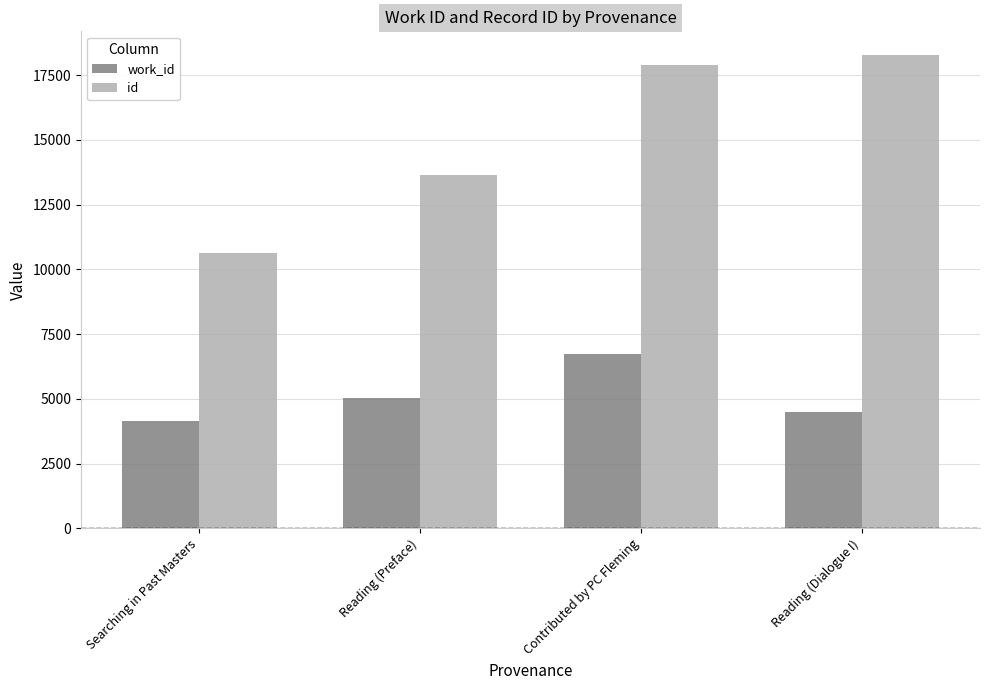

How many groups of bars are there?

4